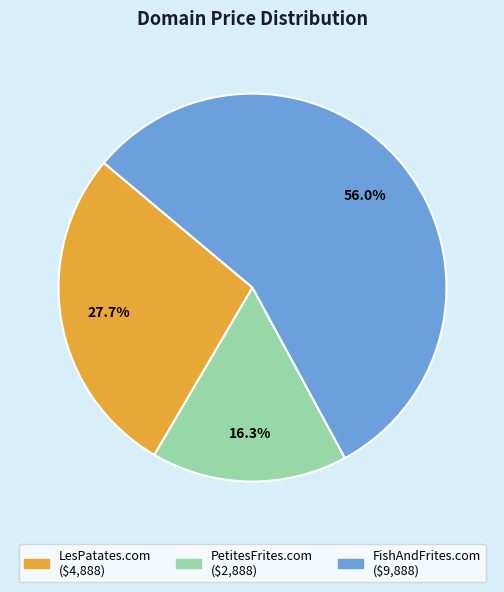

Which has a higher value, FishAndFrites.com or PetitesFrites.com?

FishAndFrites.com